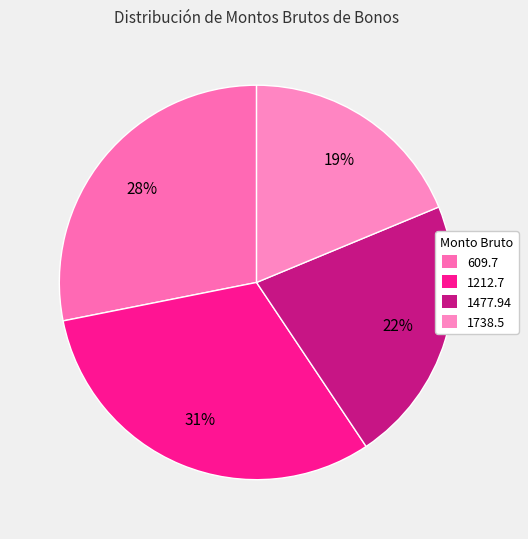

What percentage is the 1477.94 slice, to the nearest percent?

22%